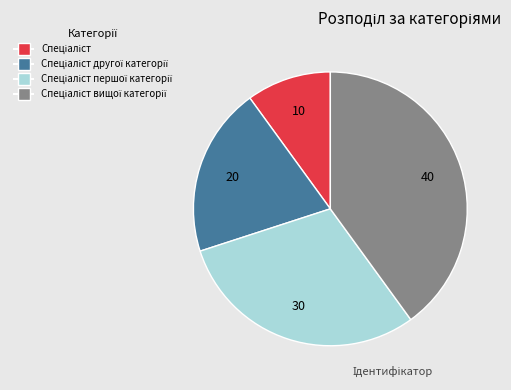

Is there a majority slice in this chart?

No